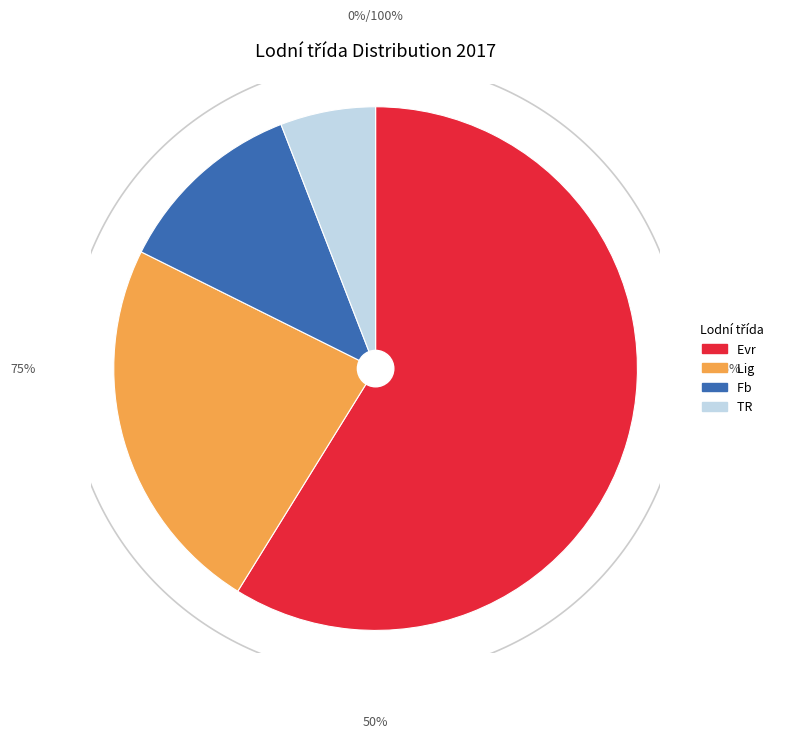

Count the number of slices in the pie.

4